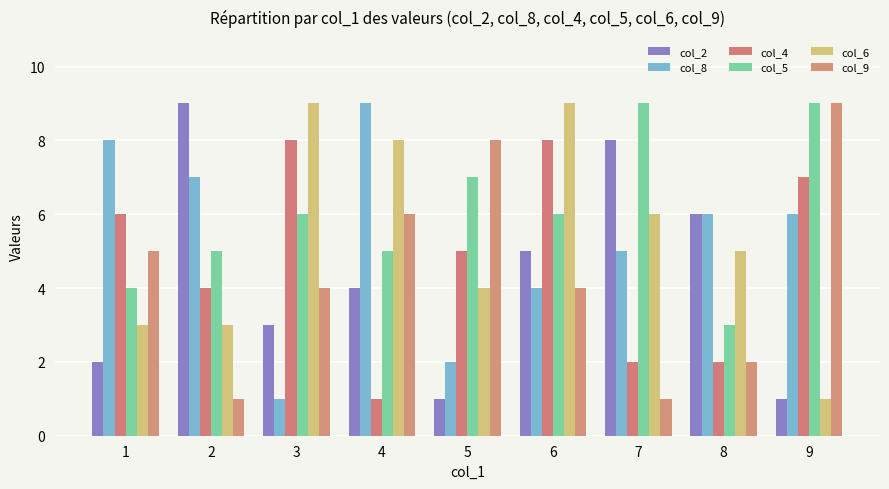

How many series are shown in this chart?

6